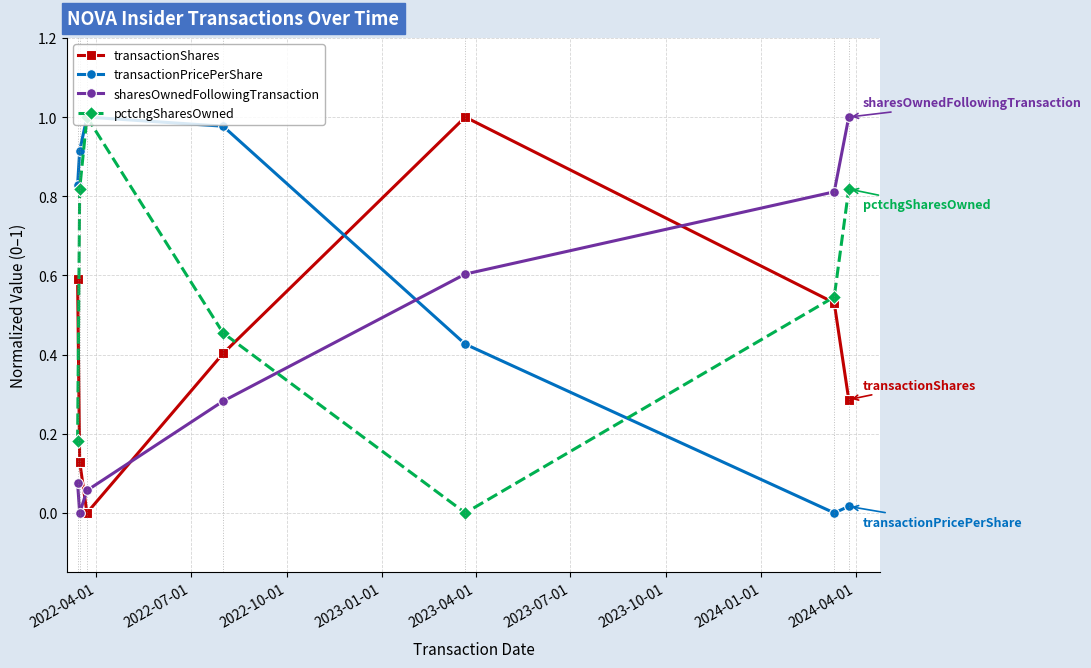

Does the chart have visible grid lines?

Yes